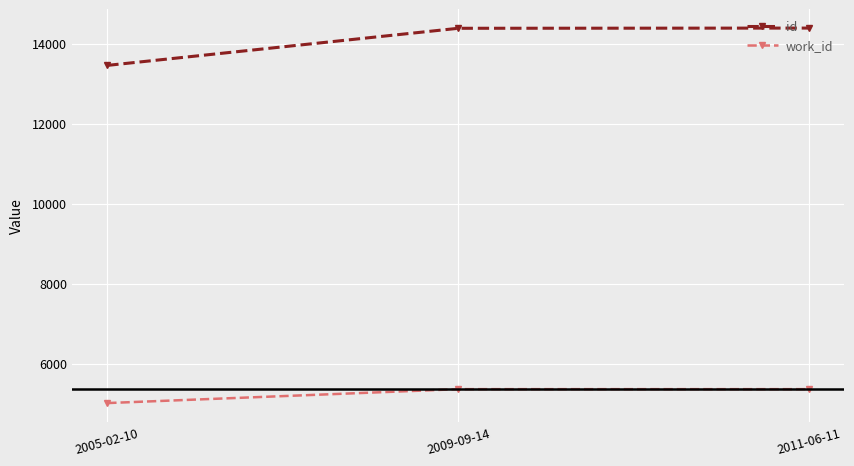

Is it true that work_id equals 9279 at 2009-09-14?

False